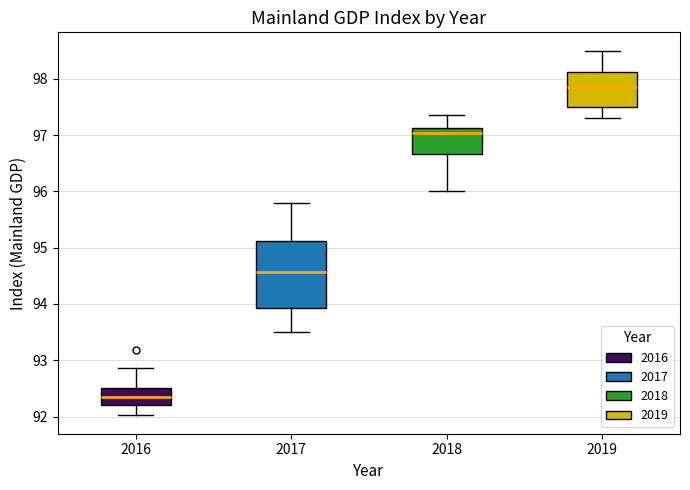

Reading left to right, read every box against the y-axis: the position of its median line, the range the box covers, and the ends of its whiskers. The values are not printed on the chart, so give them approximately, as read against the axis.

2016: median 92.3, box 92.2 to 92.5, whiskers 92.0 to 92.9
2017: median 94.6, box 93.9 to 95.1, whiskers 93.5 to 95.8
2018: median 97.0, box 96.7 to 97.1, whiskers 96.0 to 97.4
2019: median 97.9, box 97.5 to 98.1, whiskers 97.3 to 98.5